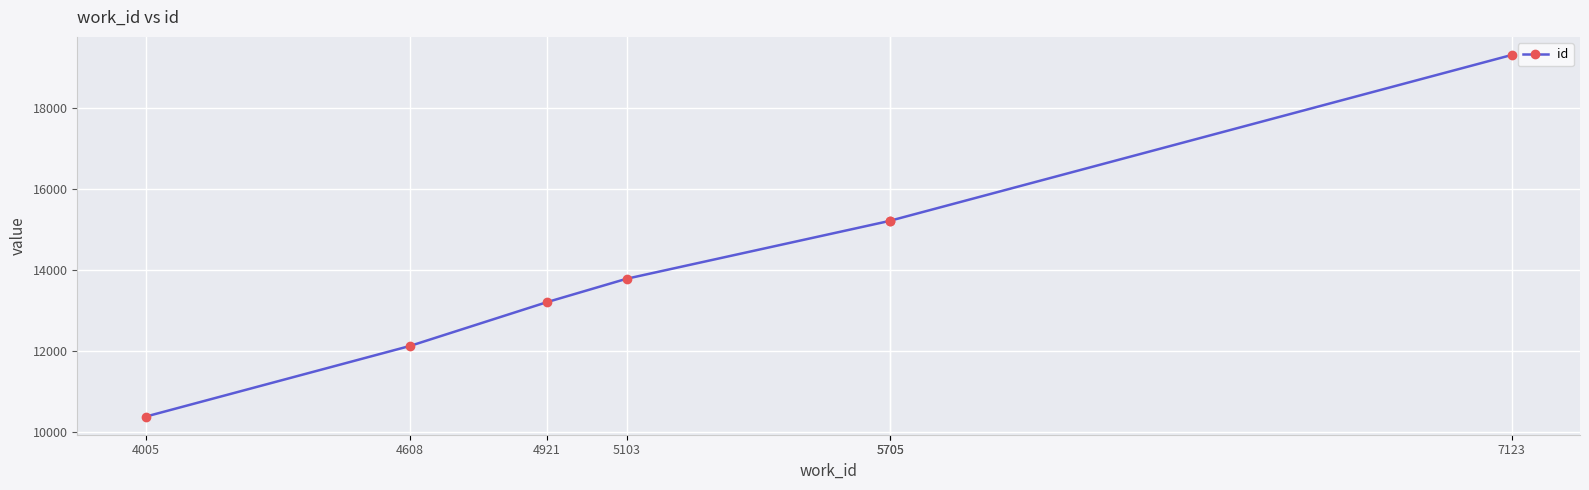

What is the minimum value shown in the chart?

10388